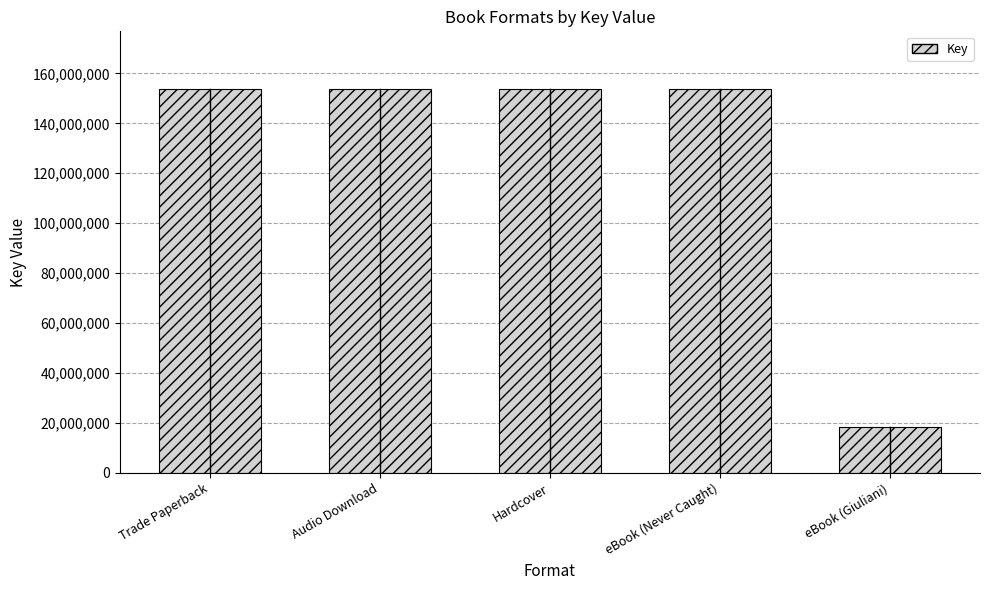

What is the label of the 1st bar from the right?

eBook (Giuliani)